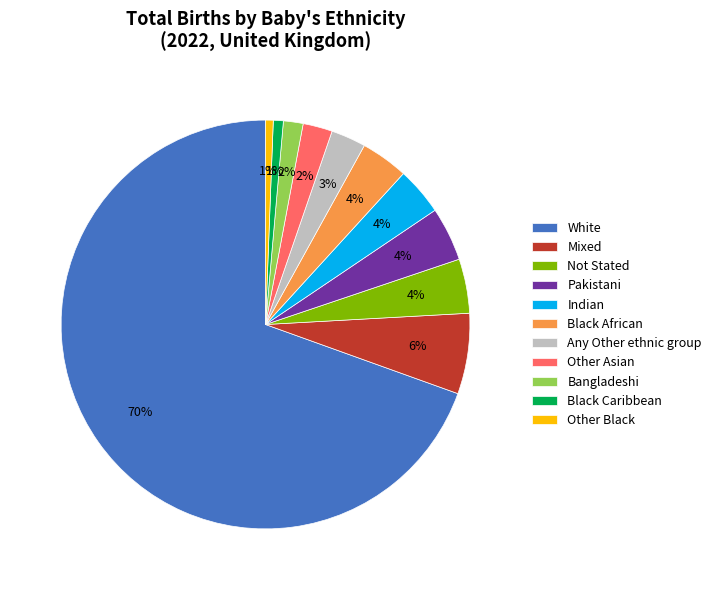

What is the largest slice in the pie chart?

White